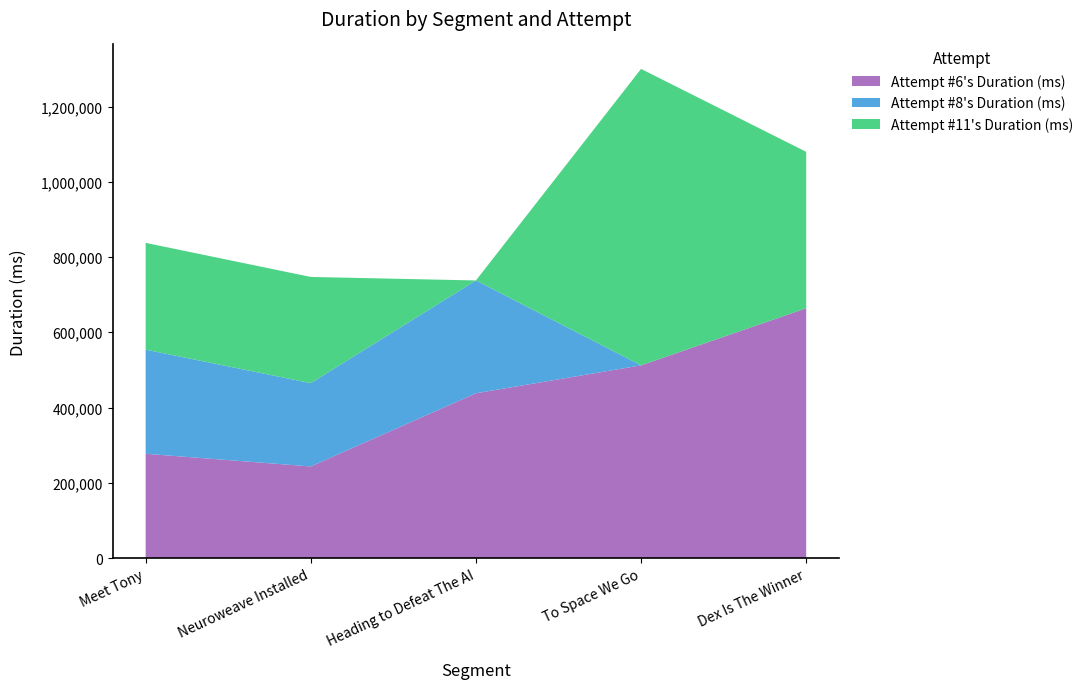

Reading right to left, what are the values for Attempt #6's Duration (ms)?

663903	512089	437887	243431	277103